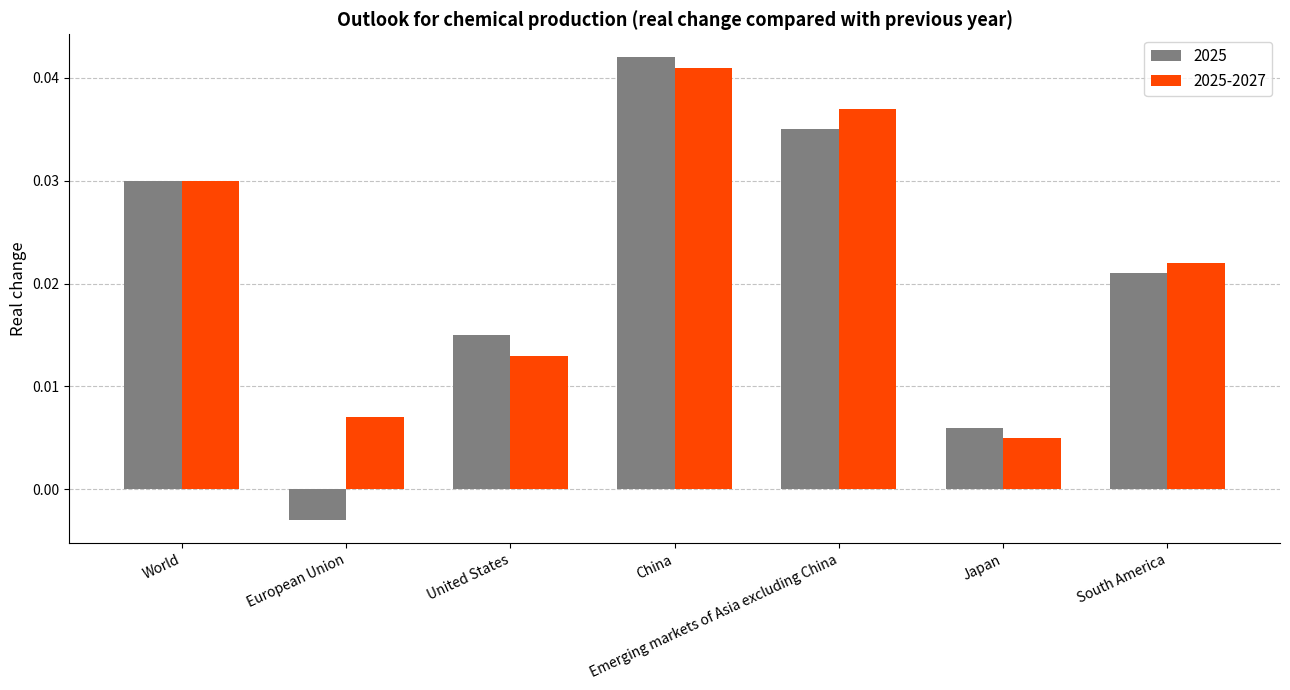

Where does the 2025 series first go above 0?

World